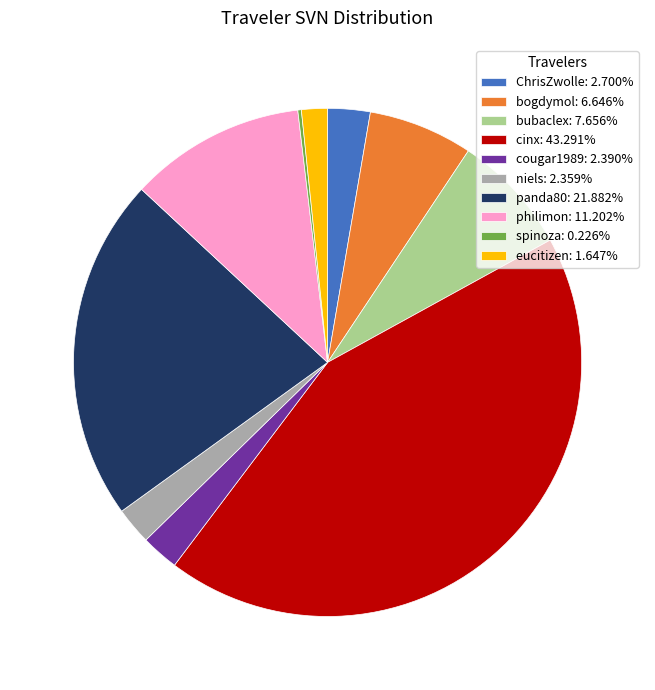

Do ChrisZwolle: 2.700% and panda80: 21.882% together represent more than half of the pie?

No